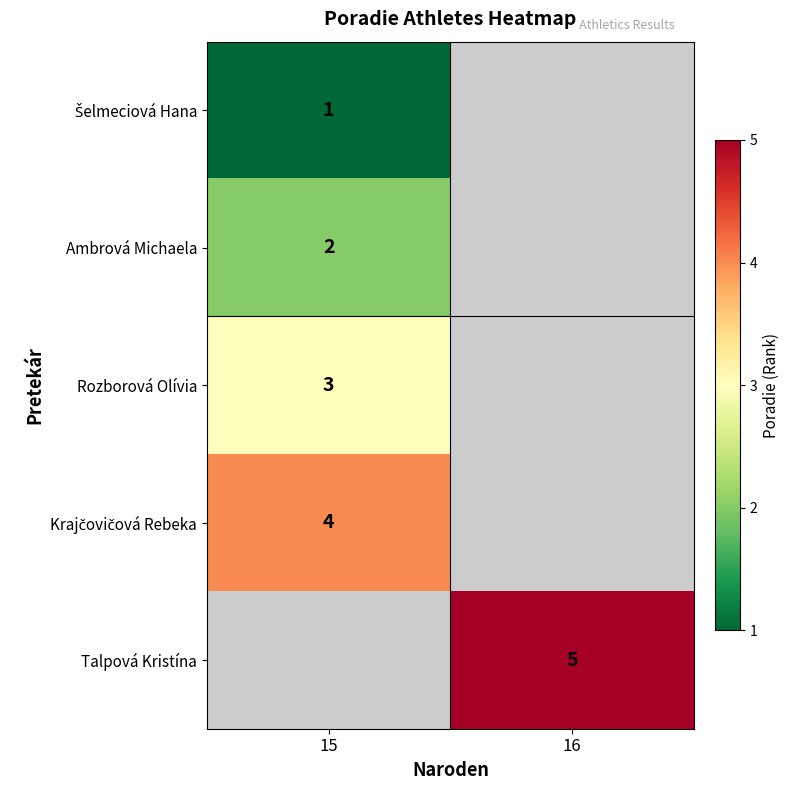

At how many categories does at least one series exceed 0?

2